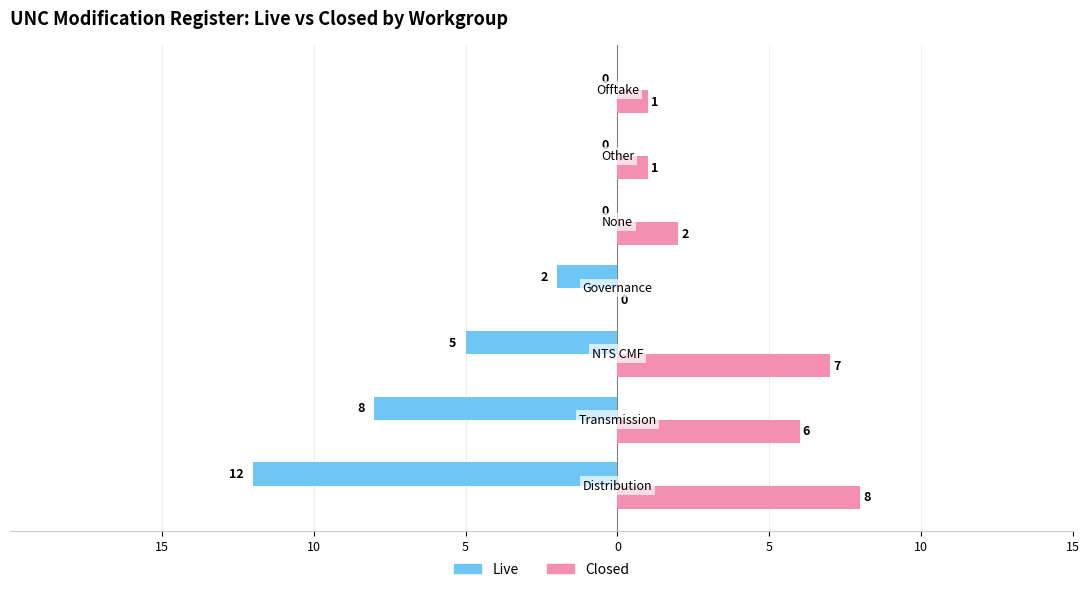

What are all the series names shown in the legend?

Live, Closed